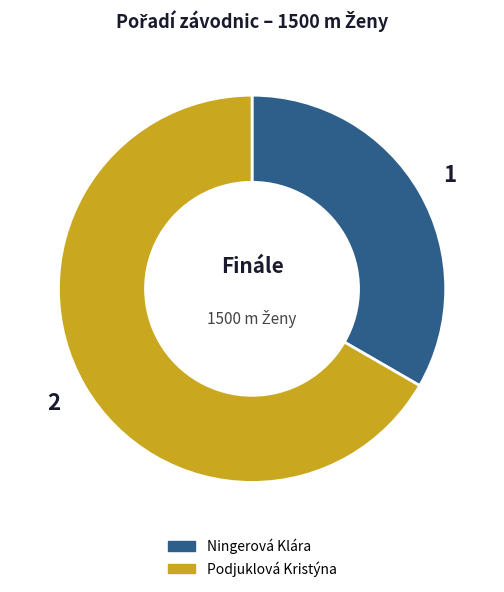

Combined, do Ningerová Klára and Podjuklová Kristýna account for over 50%?

Yes